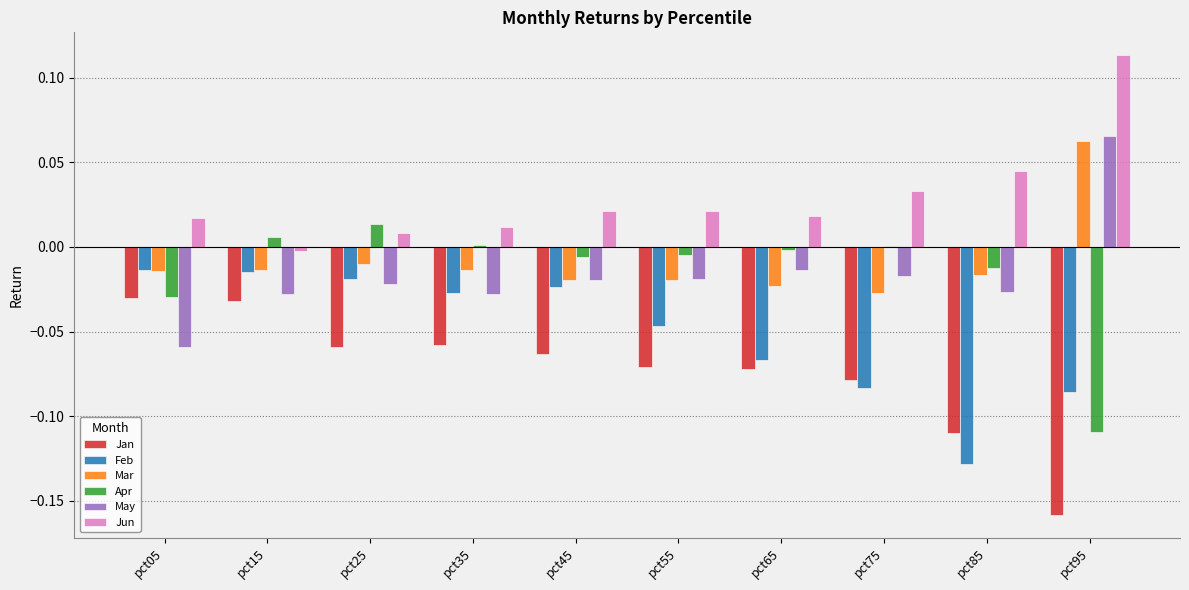

Which series has the largest total across all categories?

Jun